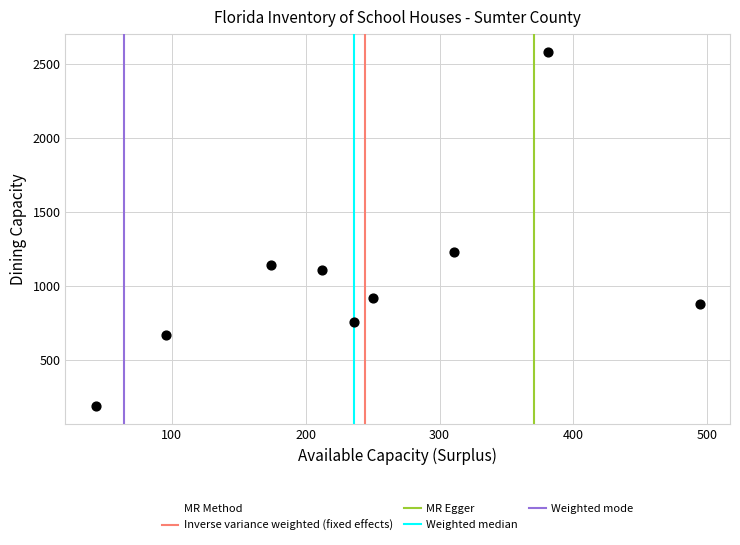

What Y value in the scatter plot is closest to 1385?

1230